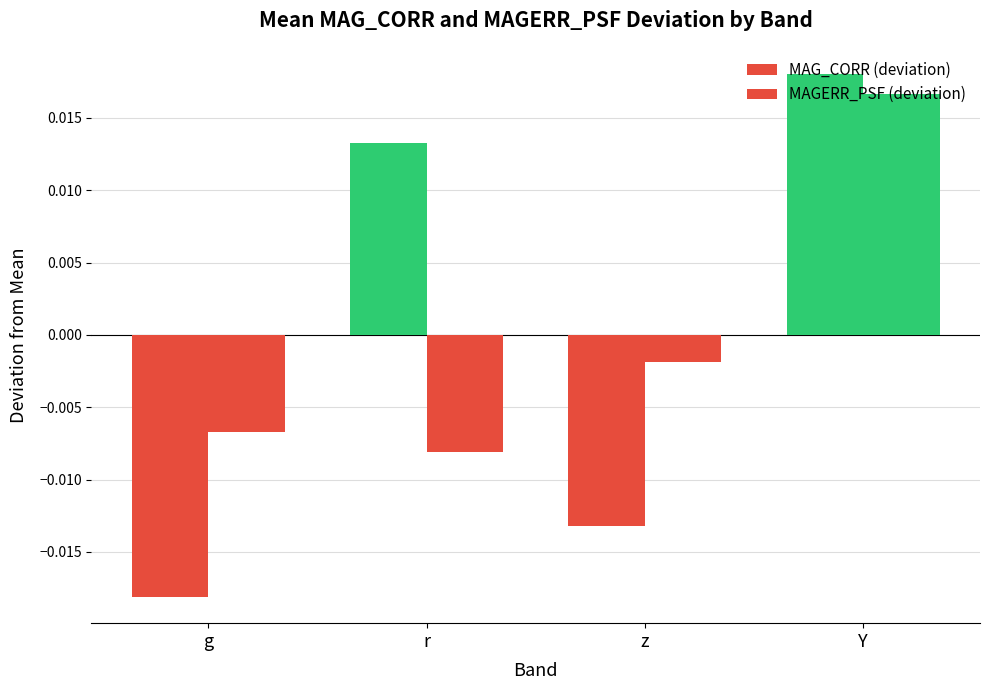

Which series has the largest total across all categories?

MAG_CORR (deviation)